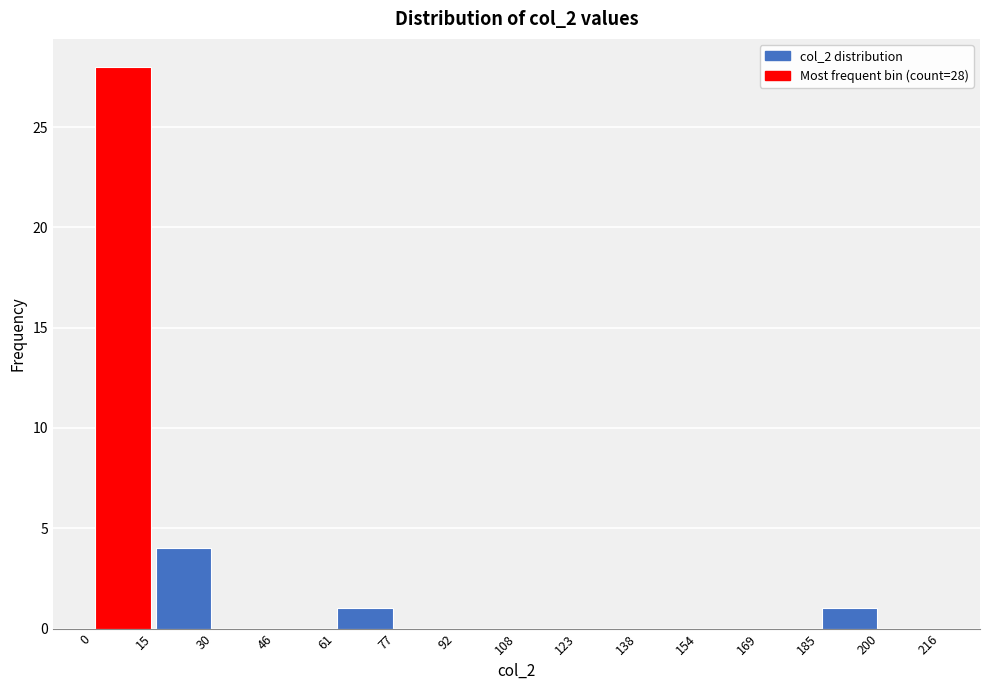

Which range on the x-axis has the tallest bar?

0 to 15